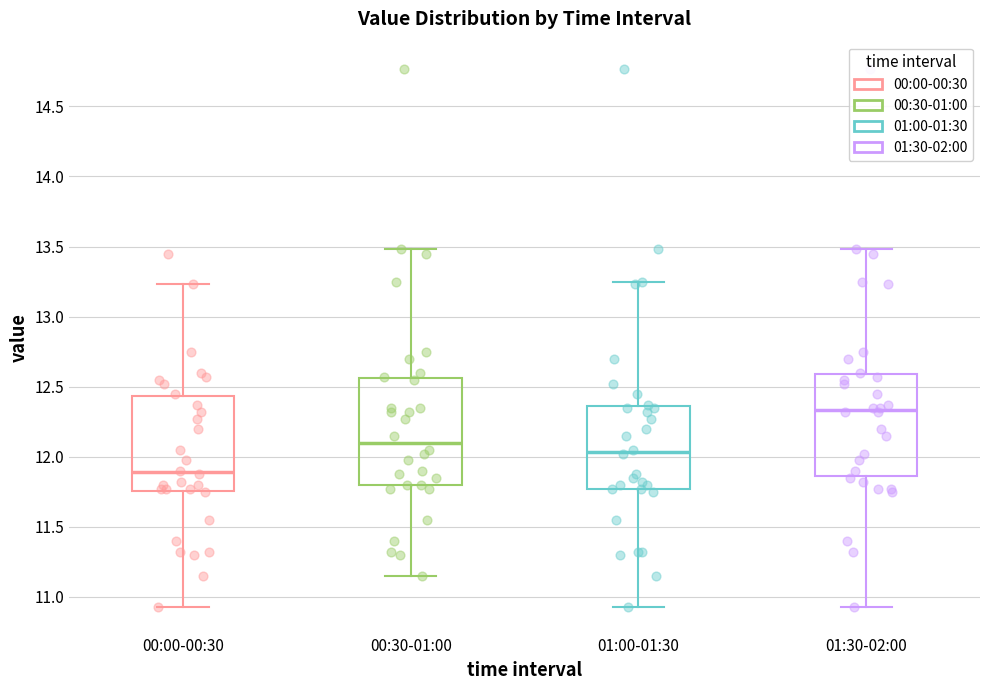

Where is the lower edge of the box for 00:30-01:00 on the y-axis? The values are not printed on the chart, so give them approximately, as read against the axis.

11.80